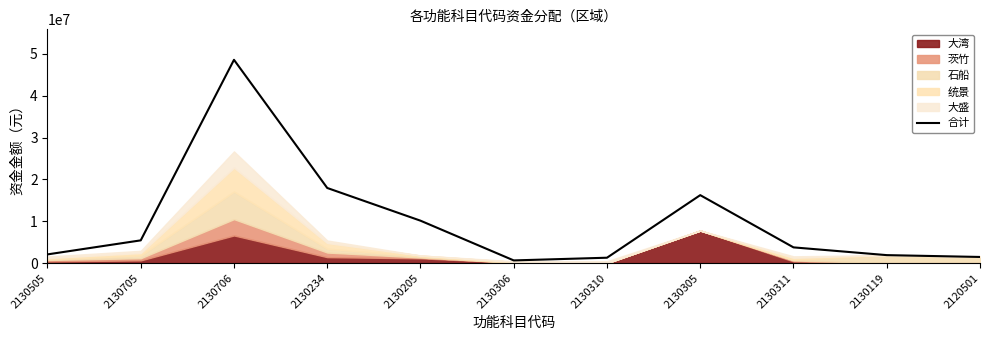

Reading right to left, extract all data points from this chart.

1460000	1900000	3752400	16242273	1280000	635180	10135763	17956460	48600000	5430000	2074000